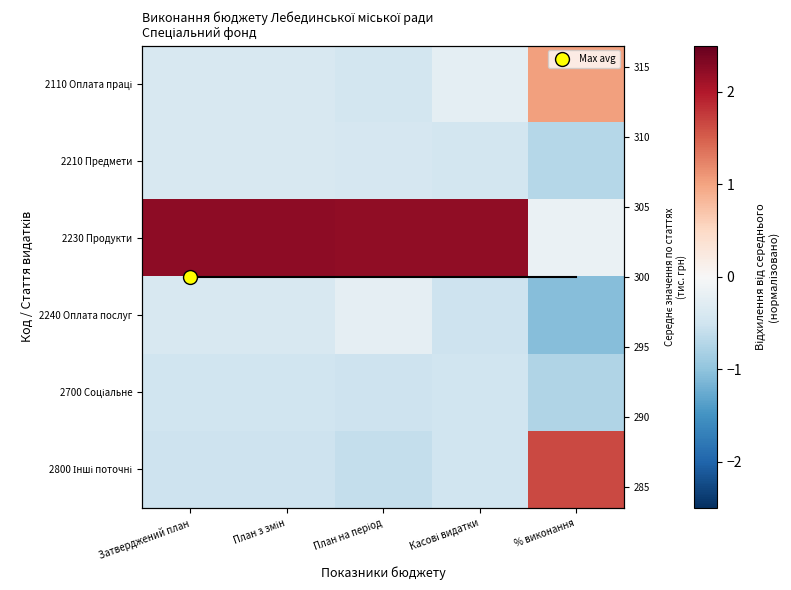

List the labels in order of 2800 Інші поточні value, largest first.

% виконання, Касові видатки, Затверджений план, План з змін, План на період